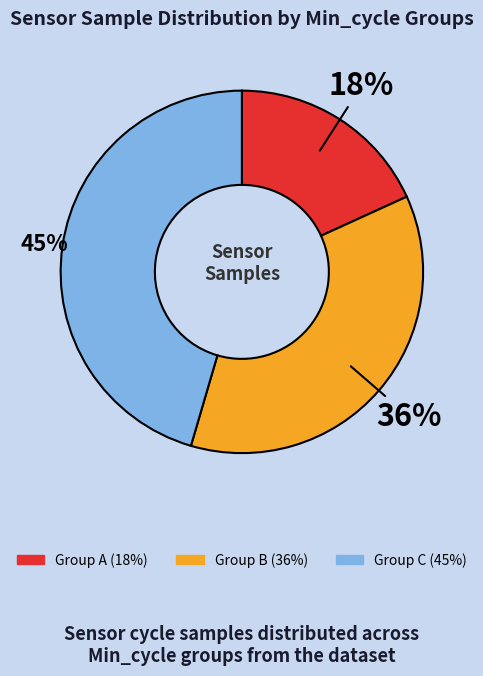

To the nearest percent, what is the difference between the largest and smallest slice percentages?

27%